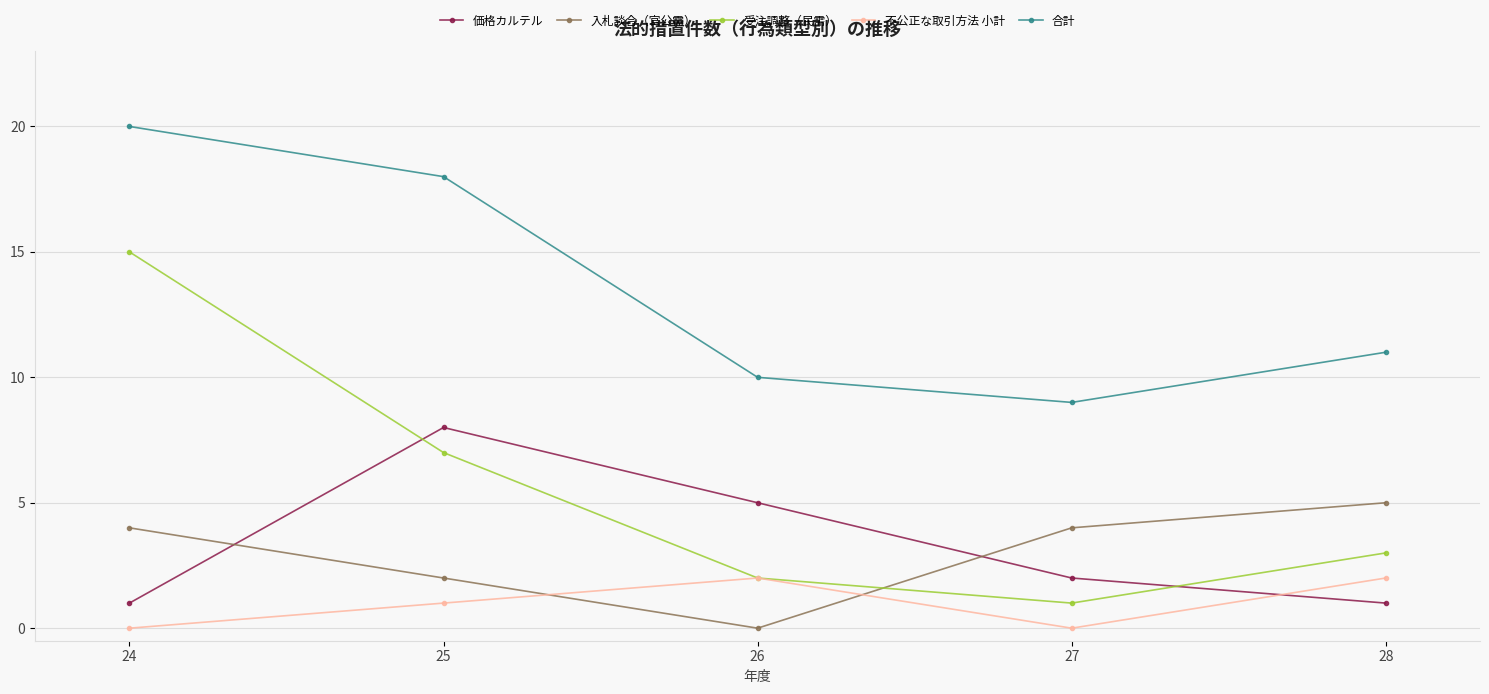

What is the difference between the second highest and second lowest values in the 入札談合（官公需） series?

2